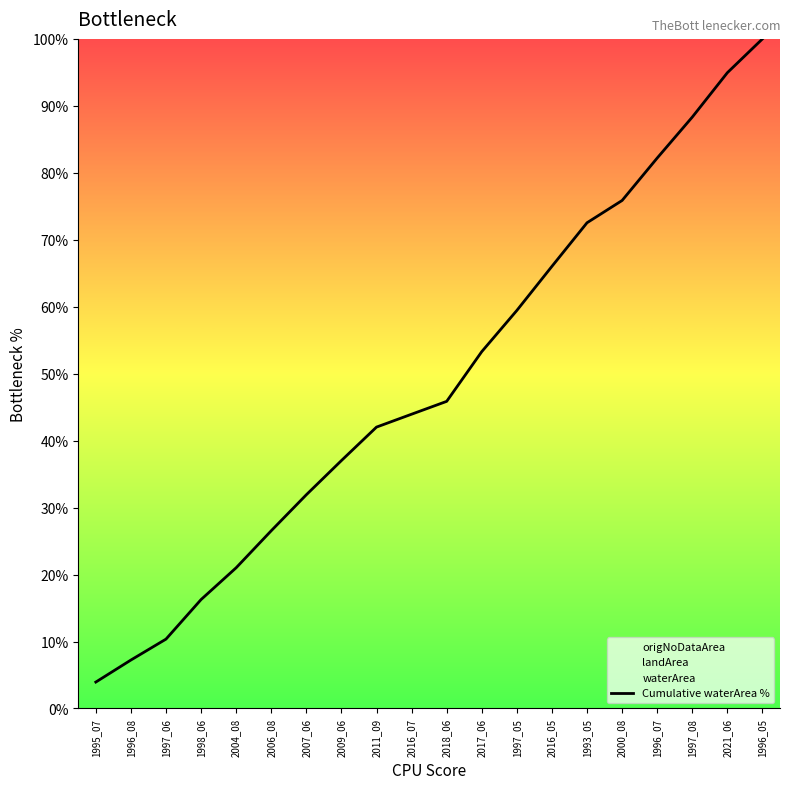

Reading left to right, what are all the values shown in this chart?

1995_07=3.9	1996_08=7.2	1997_06=10.4	1998_06=16.3	2004_08=21.0	2006_08=26.5	2007_06=31.9	2009_06=37.0	2011_09=42.0	2016_07=43.9	2018_06=45.9	2017_06=53.3	1997_05=59.4	2016_05=66.0	1993_05=72.5	2000_08=75.9	1996_07=82.2	1997_08=88.3	2021_06=95.0	1996_05=100.0